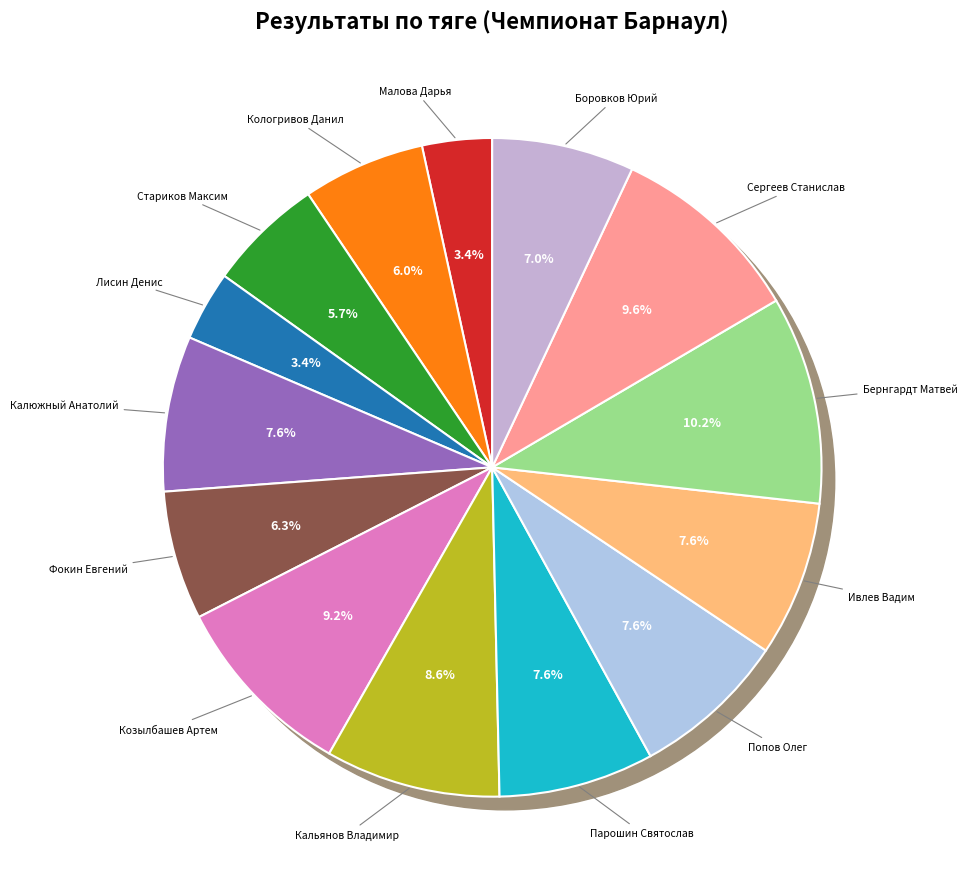

Is there any slice that represents more than half of the pie?

No